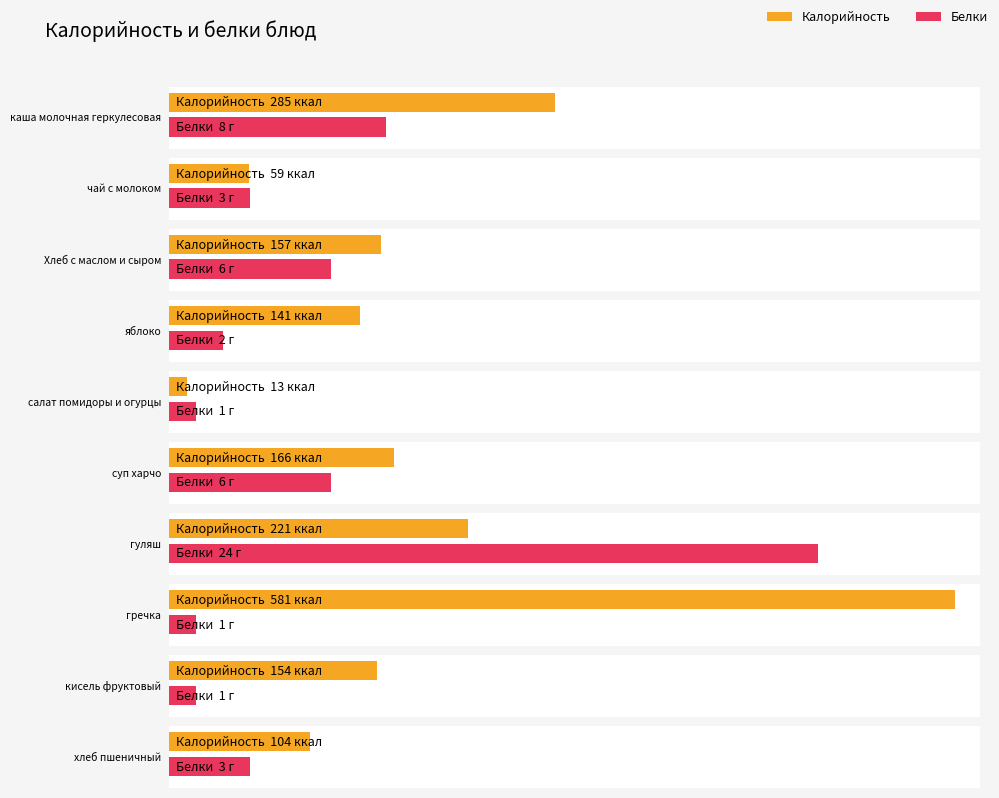

Which label corresponds to the largest value in the chart?

гречка